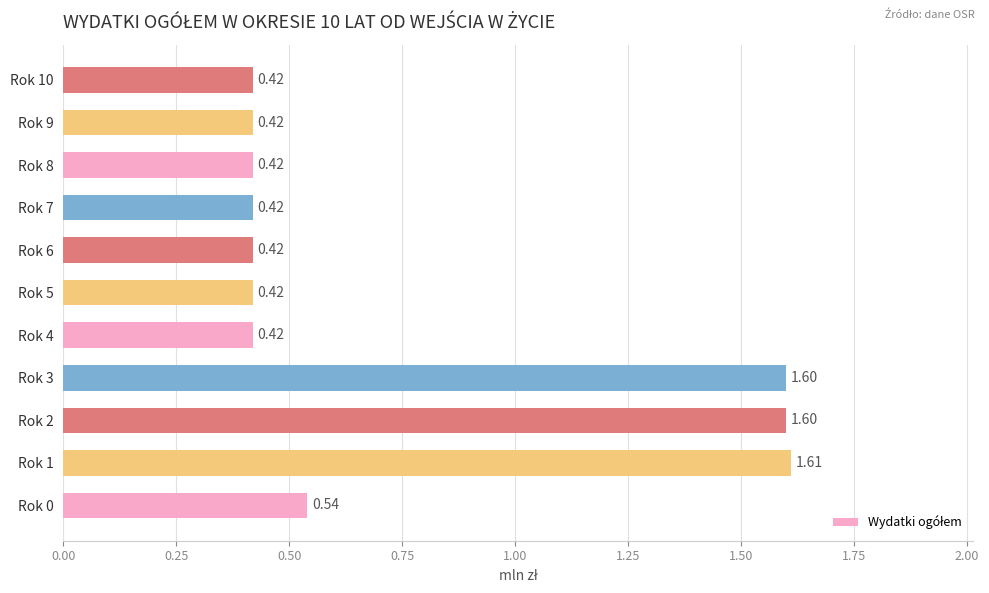

What is the average value?

0.8